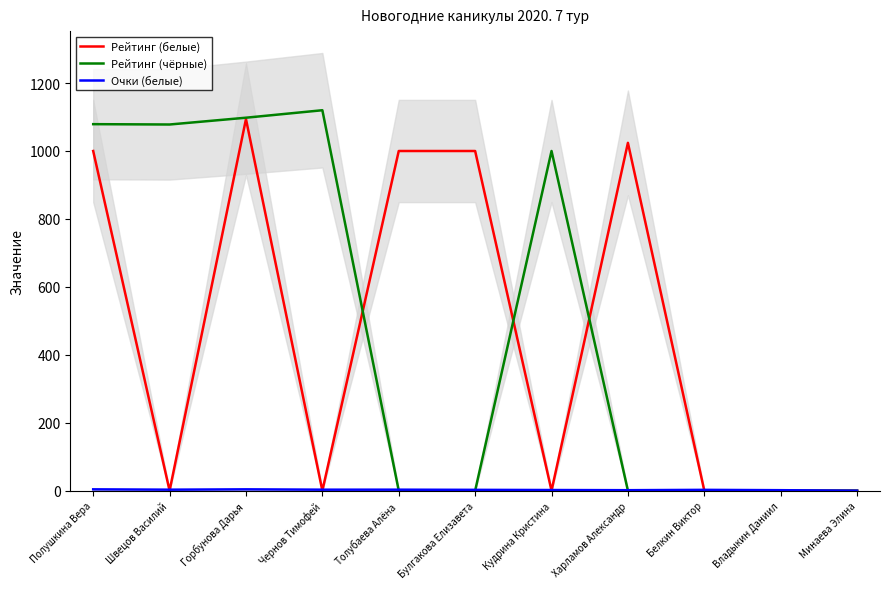

Between Горбунова Дарья and Толубаева Алёна, which series saw the biggest shift?

Рейтинг (чёрные)